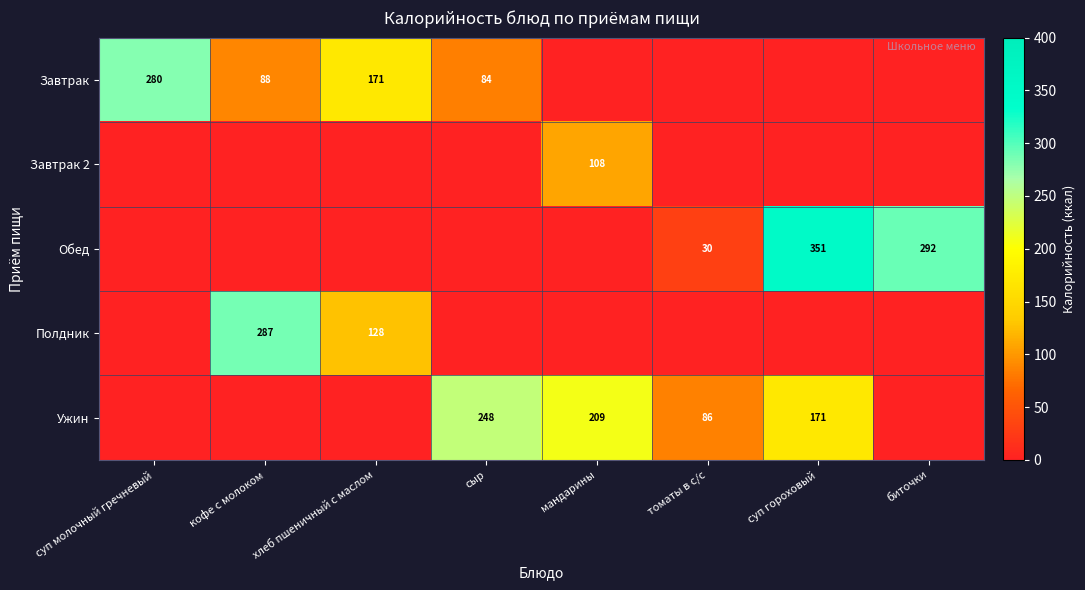

What is the sum of the Полдник values at хлеб пшеничный с маслом and кофе с молоком?

415